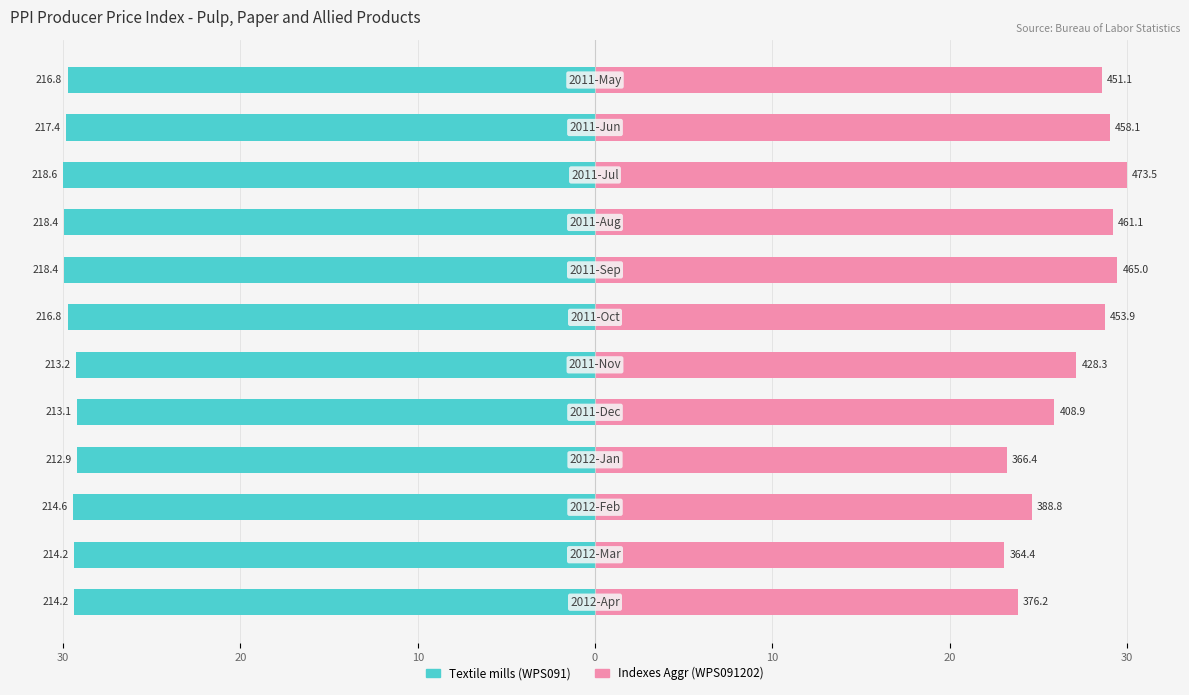

The value of Textile mills (WPS091) at 20 is -6.1. True or false?

False